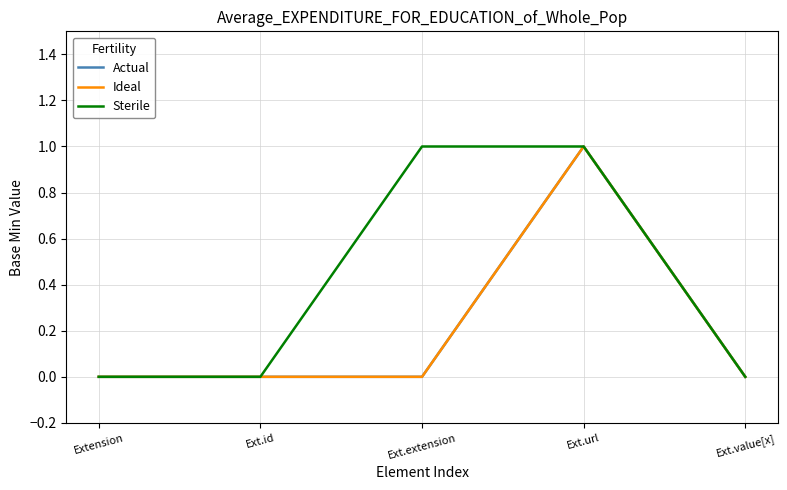

Is the value of Ideal at Ext.id greater than the value of Actual at Ext.url?

No